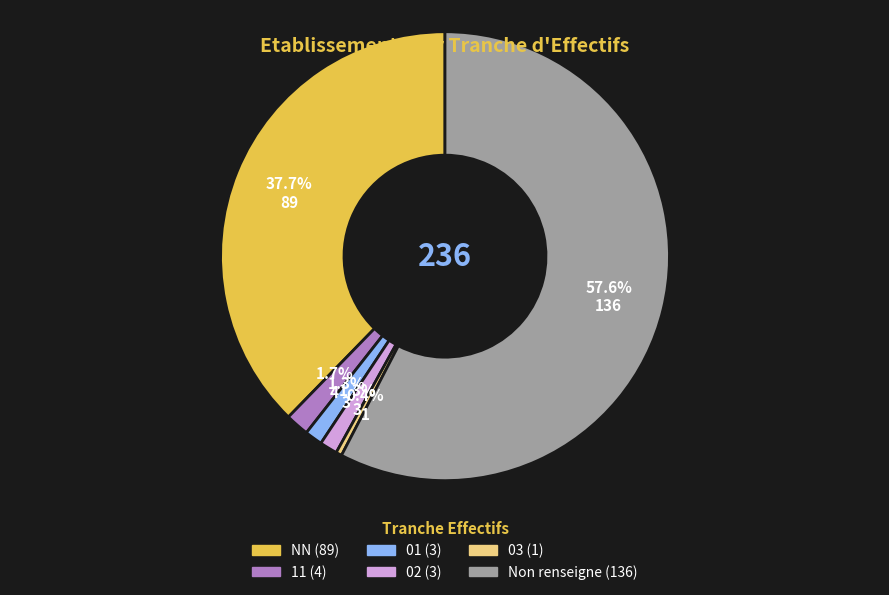

Does any single category account for the majority?

Yes